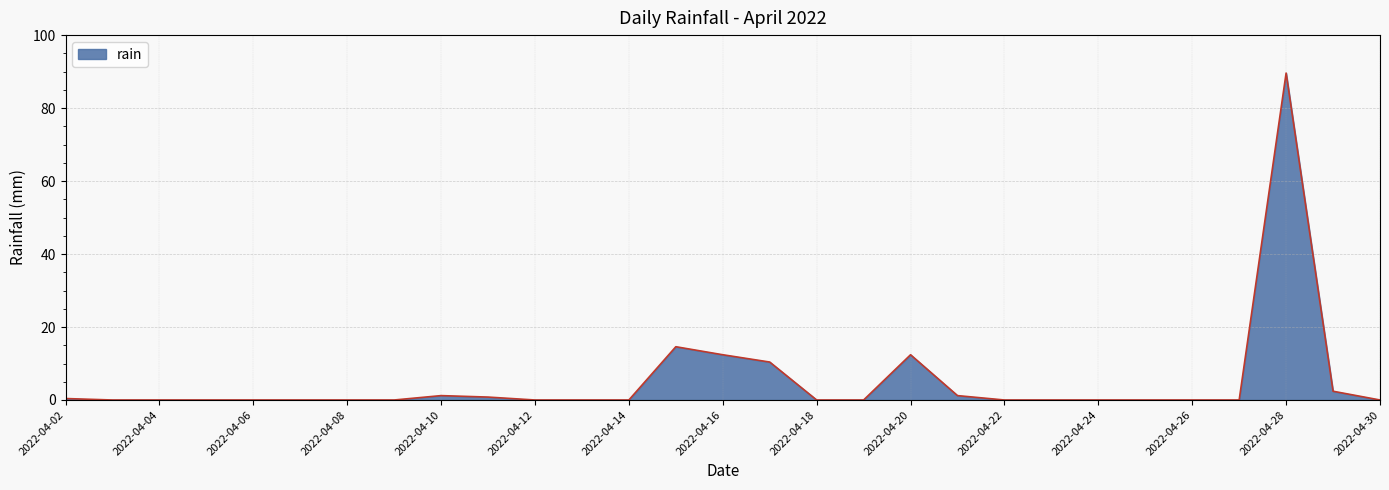

What is the difference between the maximum and minimum values?

89.6